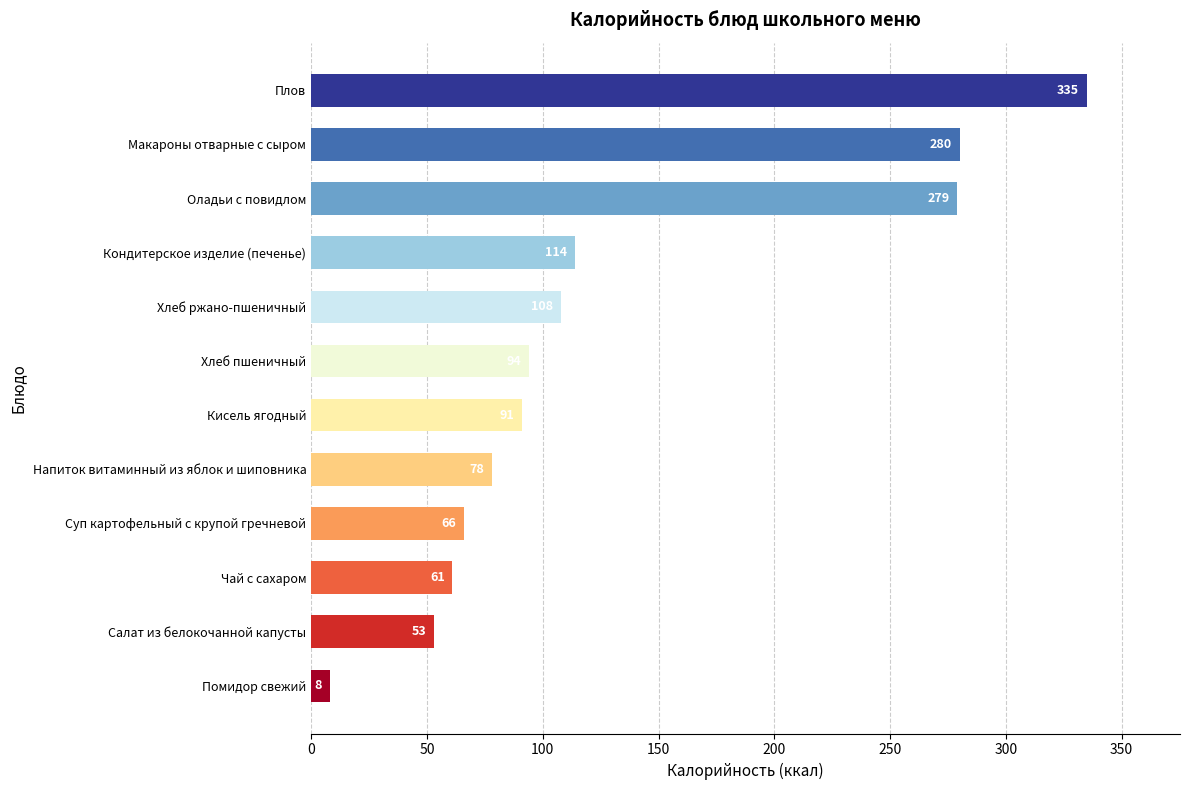

How many distinct data groups are displayed?

1